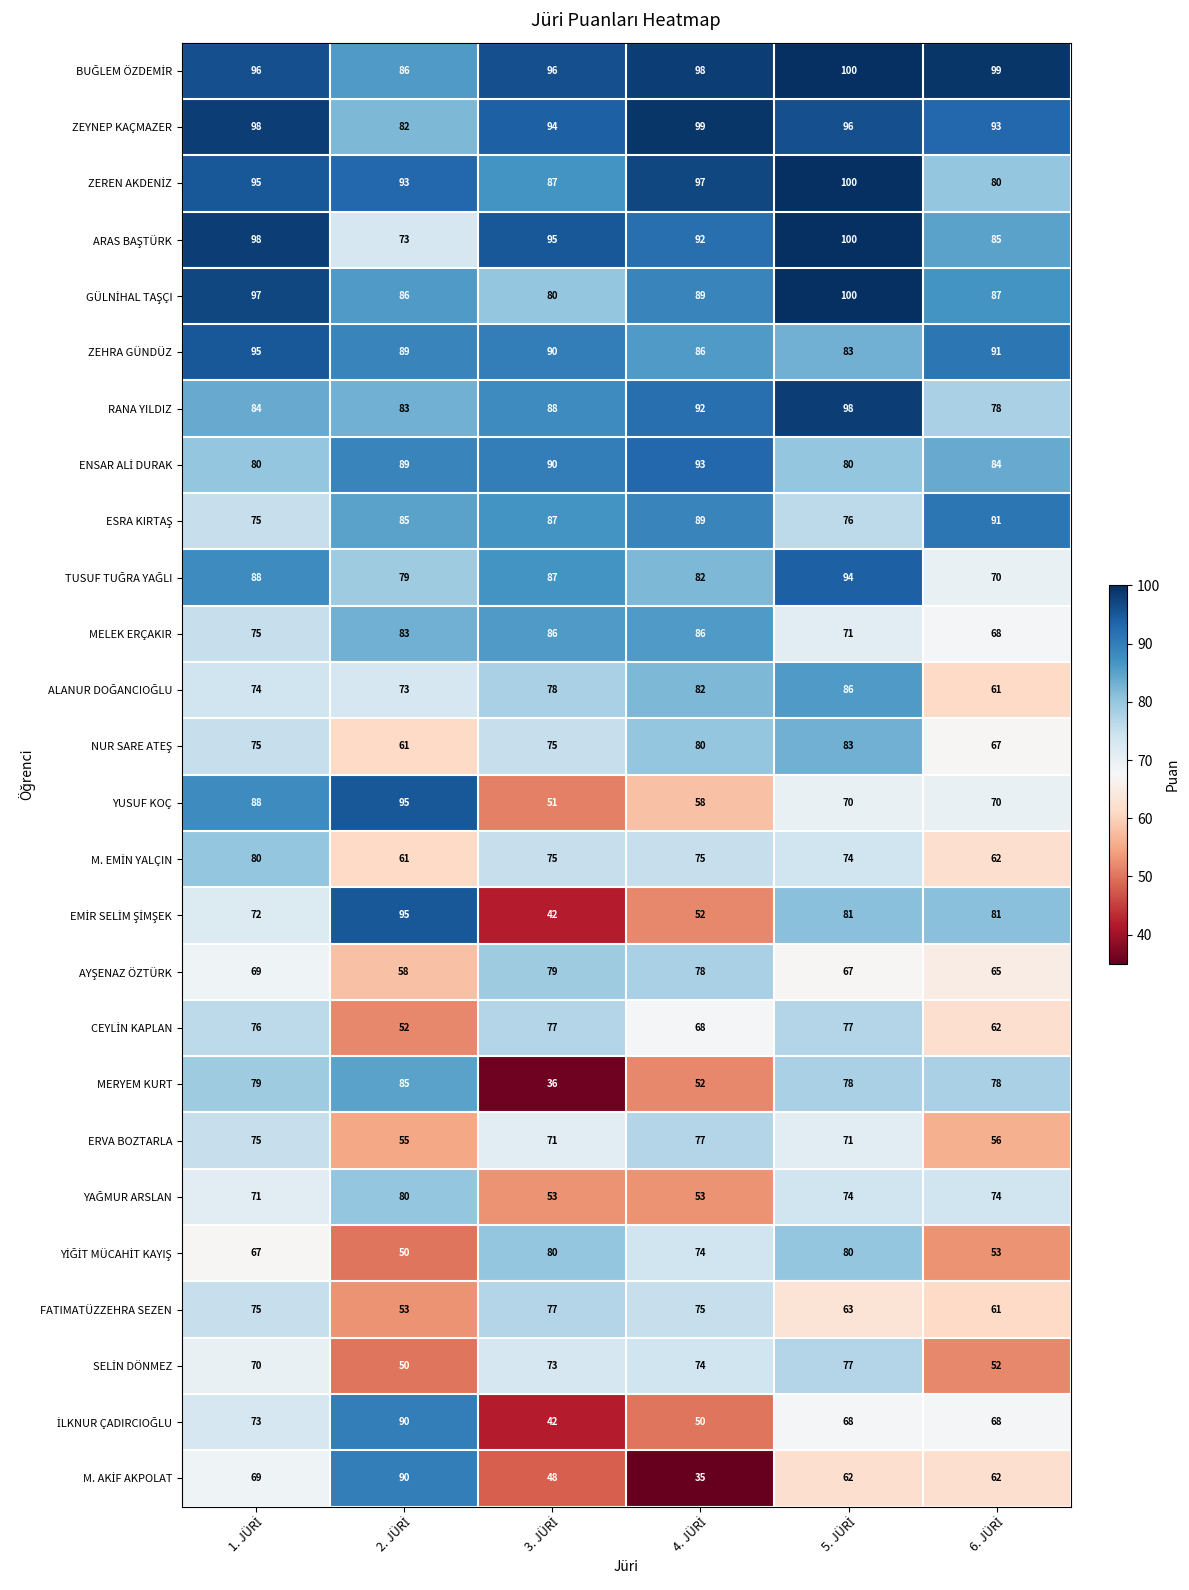

At how many categories does at least one series exceed 73?

6